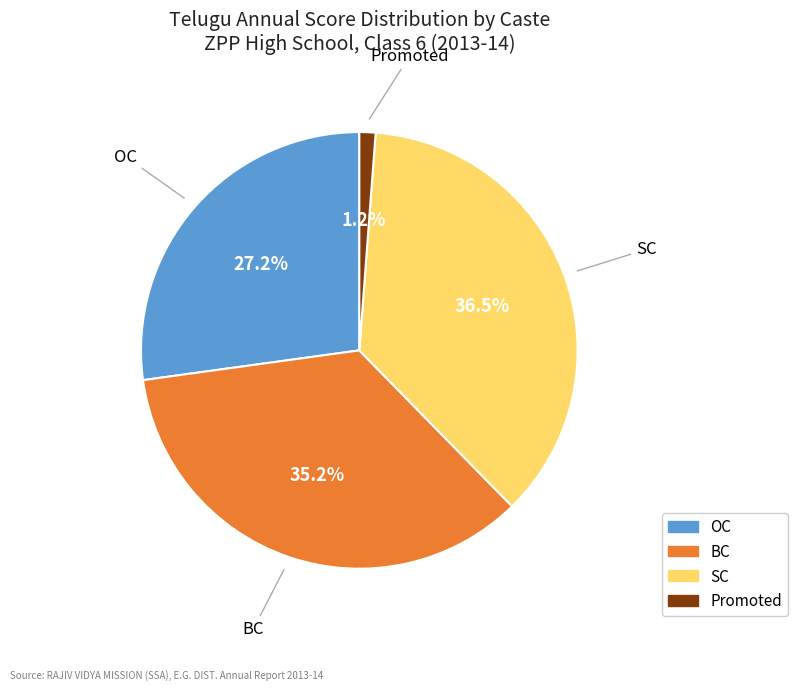

Is there any slice that represents more than half of the pie?

No